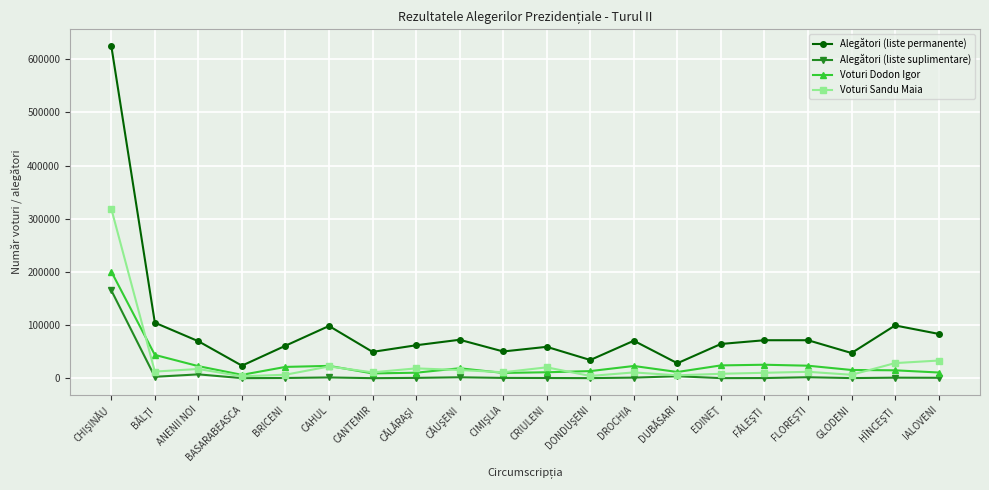

True or false: Alegători (liste permanente) and Alegători (liste suplimentare) cross at least once.

False